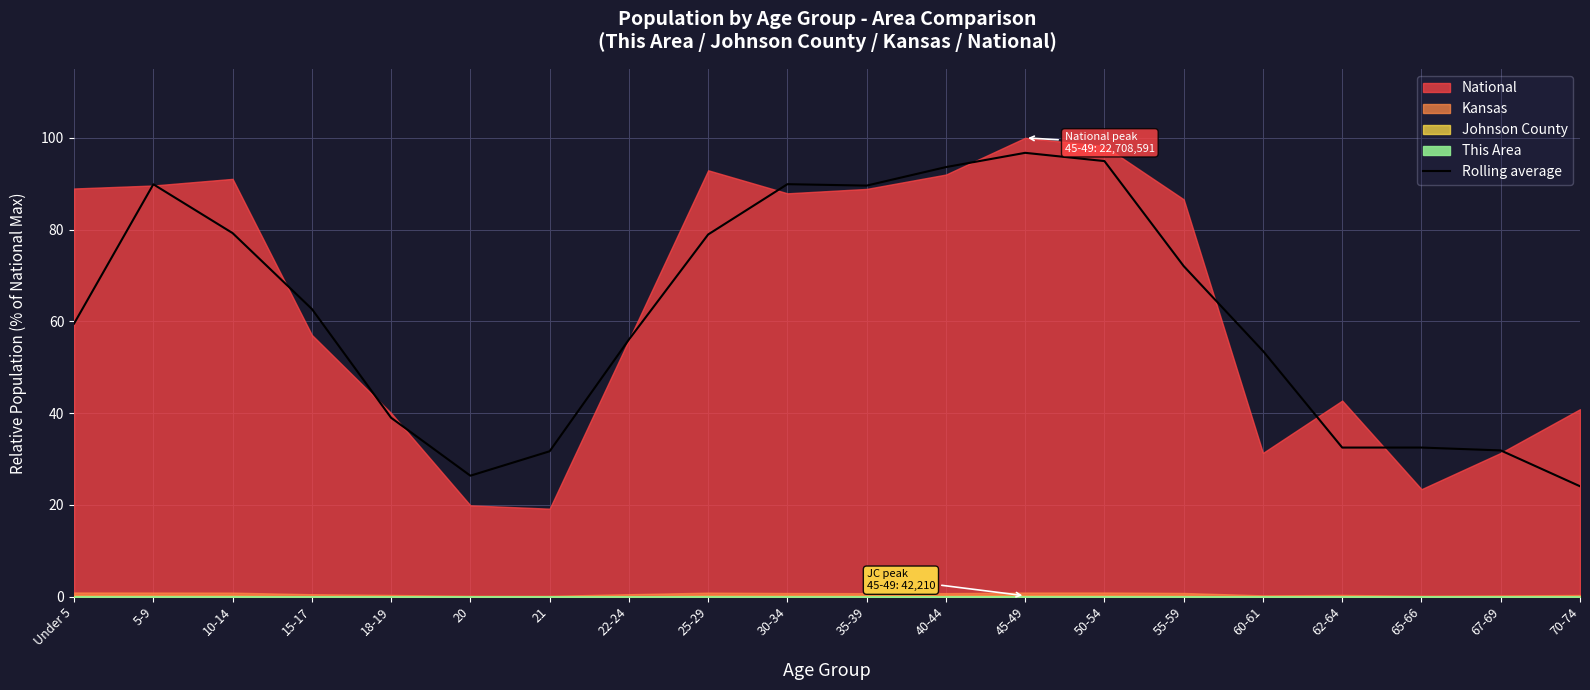

Where is the first local minimum?

20